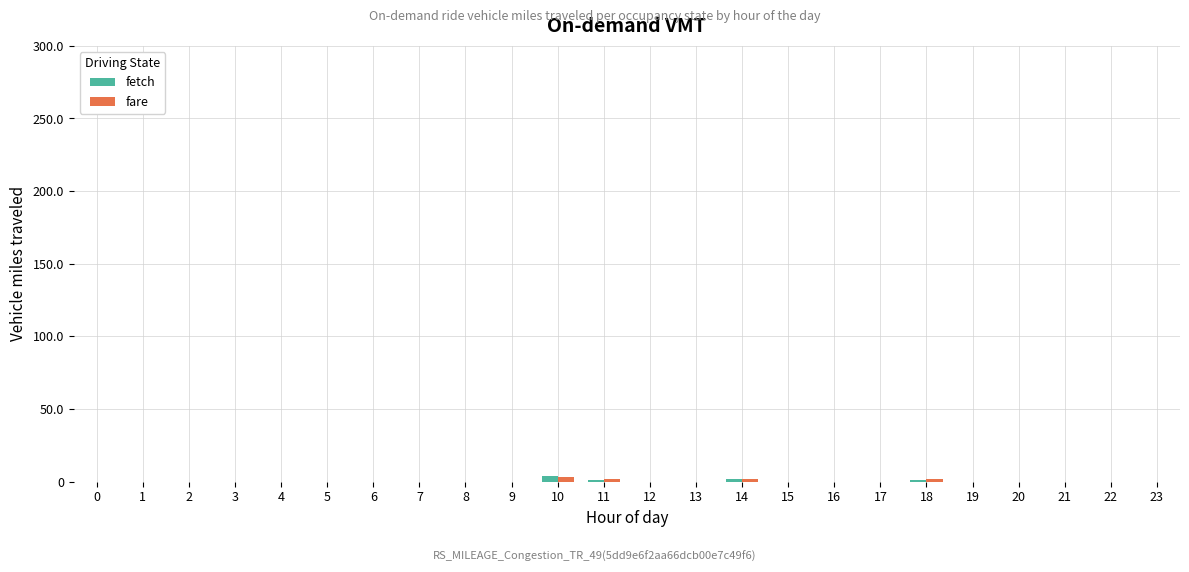

The fare series shows 2 at 14. True or false?

True